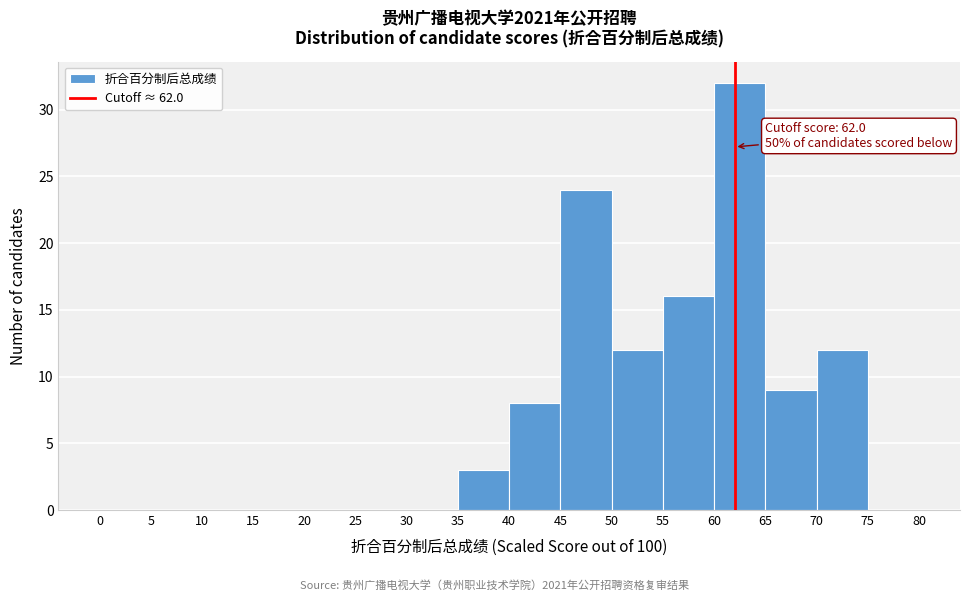

Over which range of the x-axis is the bar tallest?

60 to 65